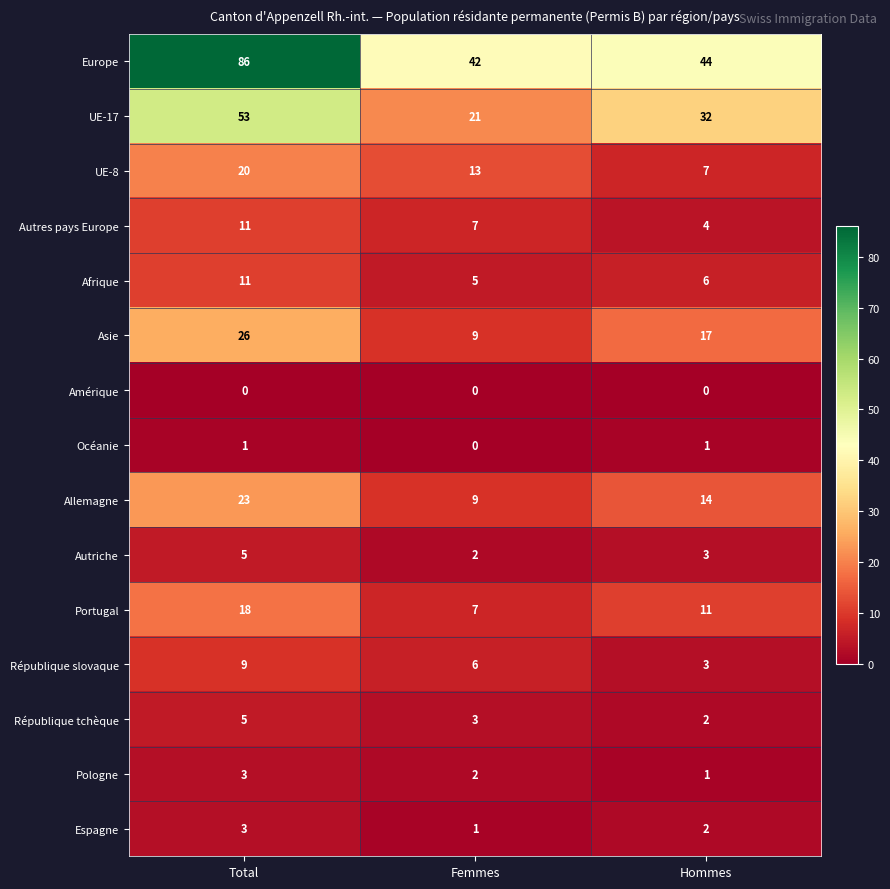

At which category is the sum across all series the highest?

Total